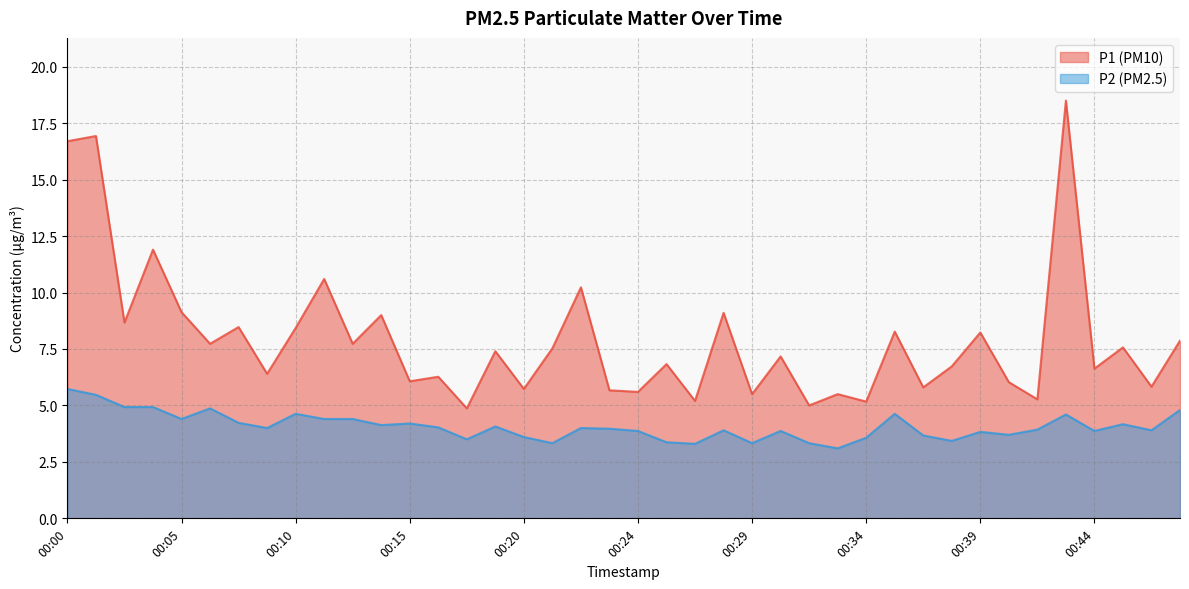

At 00:10, list the series in order from largest to smallest.

P1 (PM10), P2 (PM2.5)